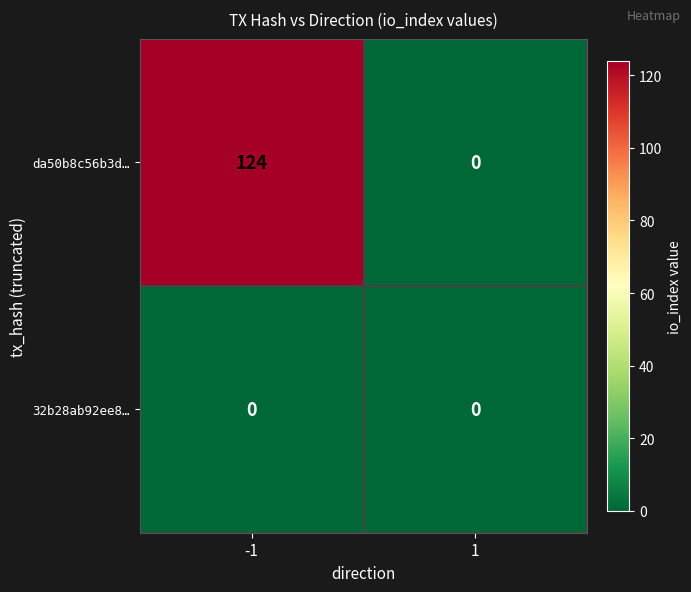

List the series in order of their overall mean, lowest first.

32b28ab92ee8…, da50b8c56b3d…